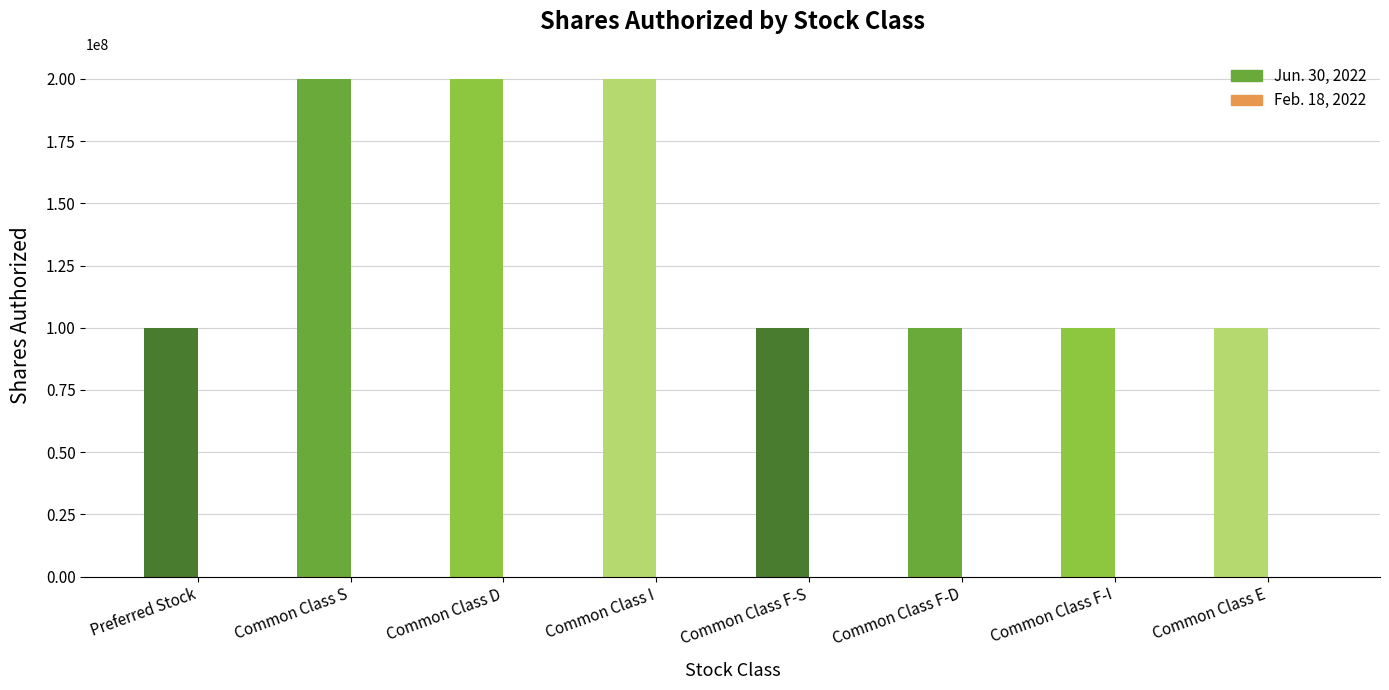

Which series has the largest total across all categories?

Jun. 30, 2022